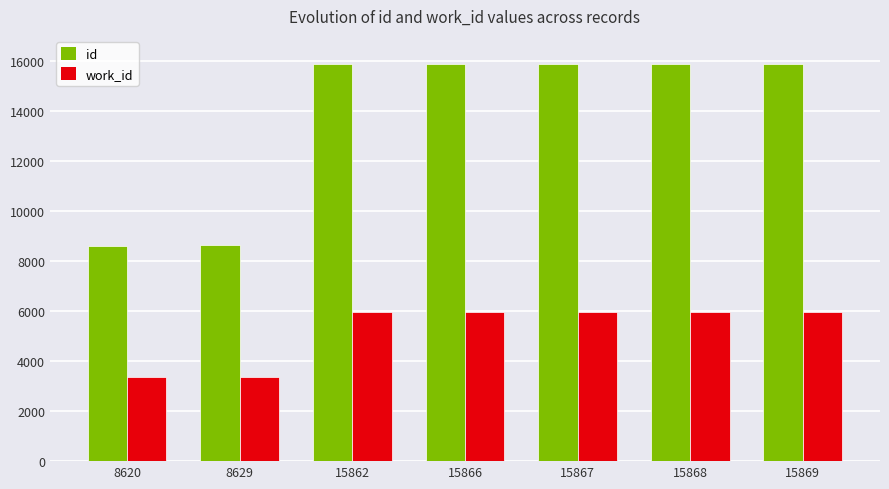

Rank the series by their maximum value, from lowest to highest.

work_id, id